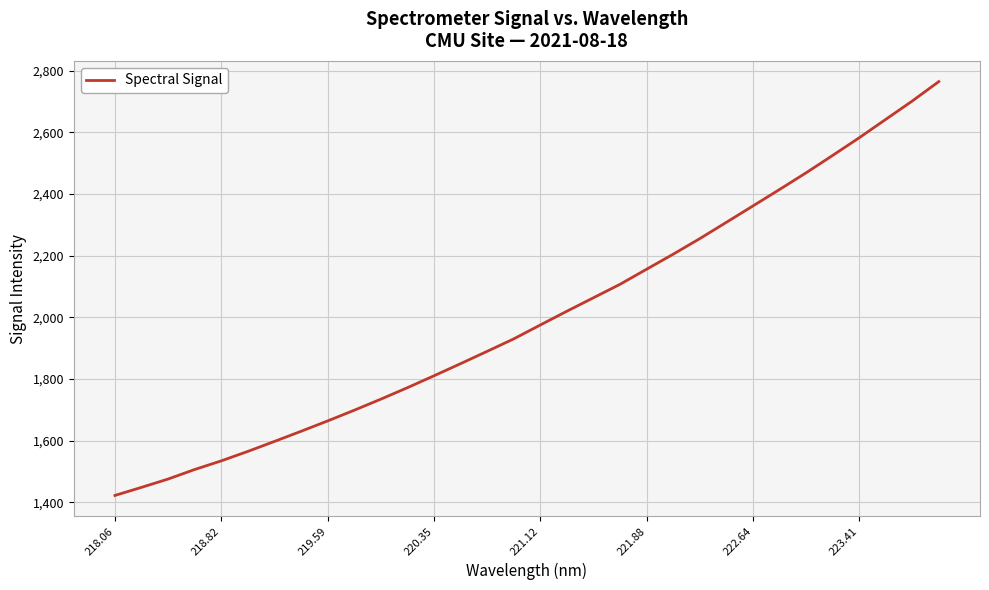

What is the sum of all values?

64095.6